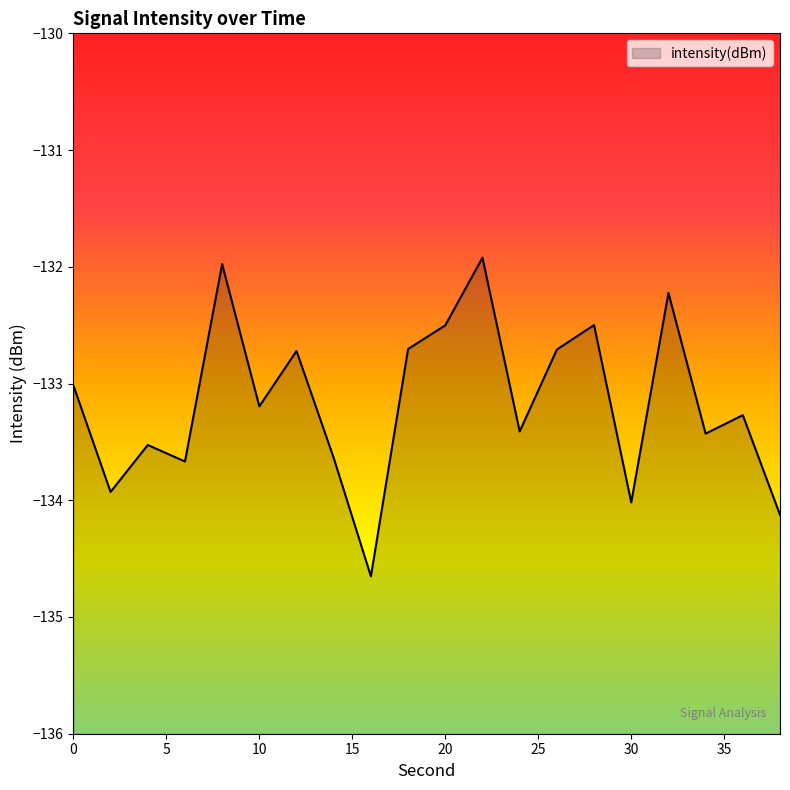

Rank the categories by value from lowest to highest.

16, 38, 30, 2, 6, 14, 4, 34, 24, 36, 10, 0, 12, 26, 18, 20, 28, 32, 8, 22